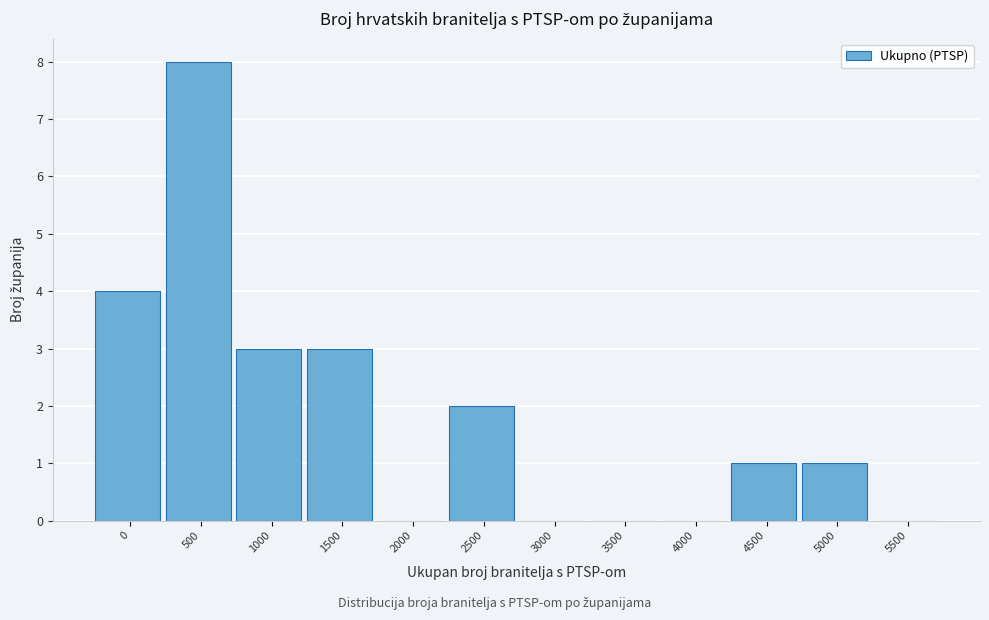

Reading right to left, list all the values displayed in this chart.

5500=0	5000=1	4500=1	4000=0	3500=0	3000=0	2500=2	2000=0	1500=3	1000=3	500=8	0=4